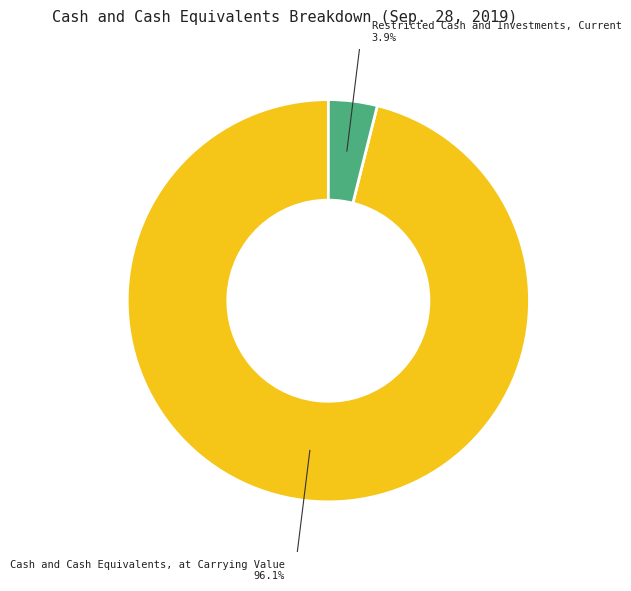

What is the ratio of the value at Cash and Cash Equivalents, at Carrying Value to the value at Restricted Cash and Investments, Current?

24.5